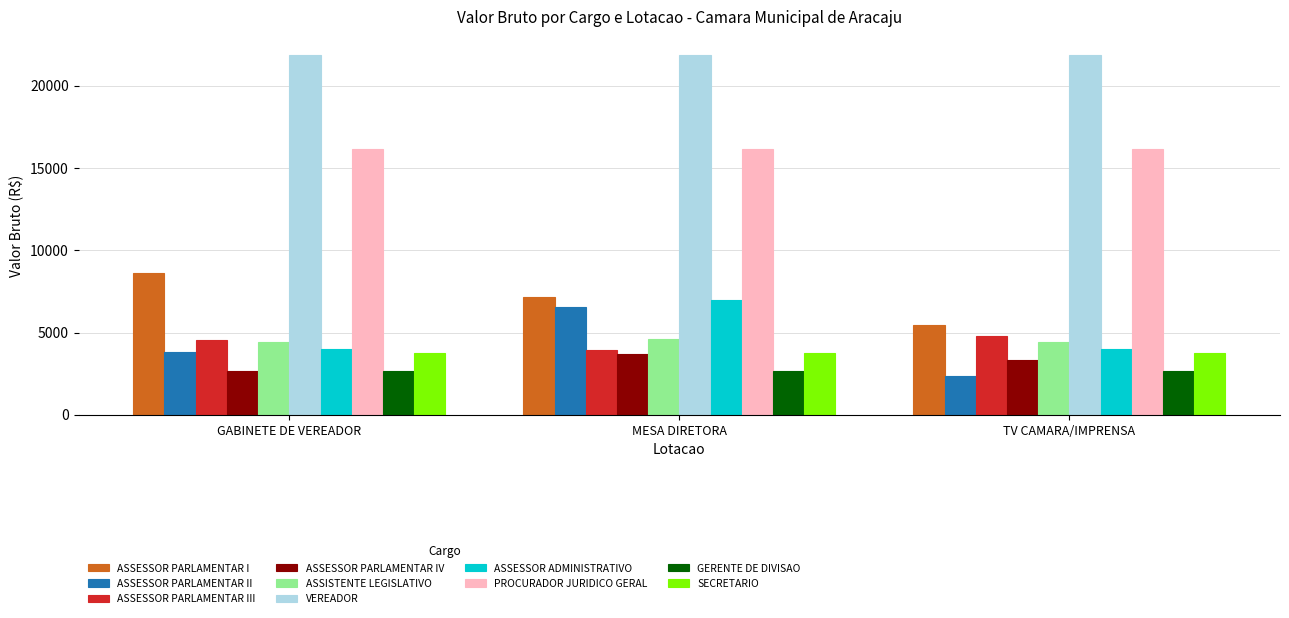

Rank the categories by ASSESSOR PARLAMENTAR II value from highest to lowest.

MESA DIRETORA, GABINETE DE VEREADOR, TV CAMARA/IMPRENSA